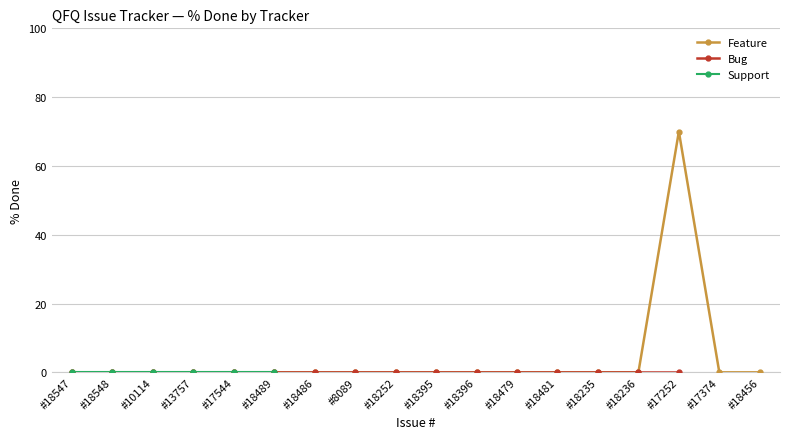

What is the value of the Feature point at the 9th from the left?

0